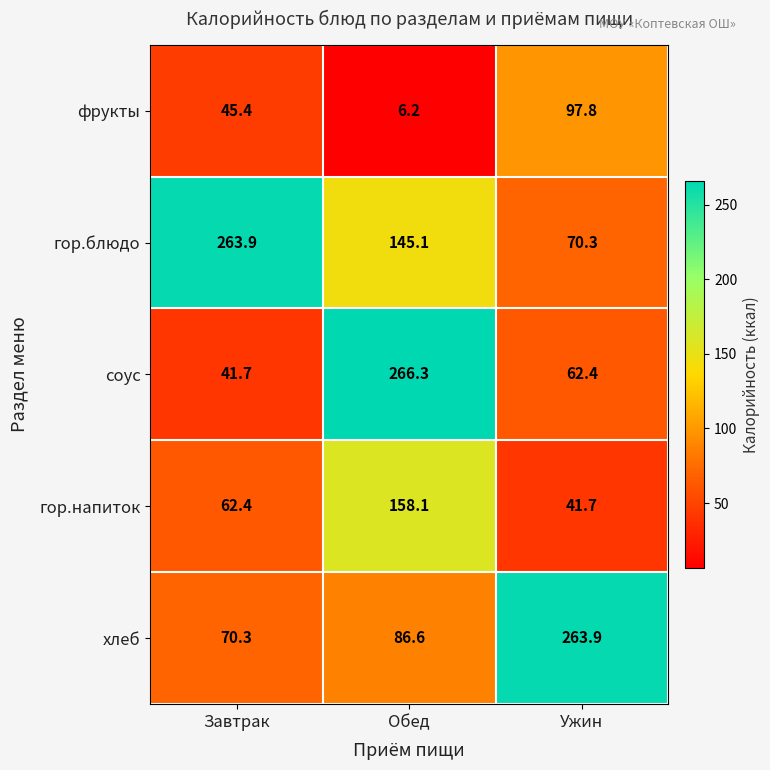

The value of гор.напиток at Обед is 158.1. True or false?

True